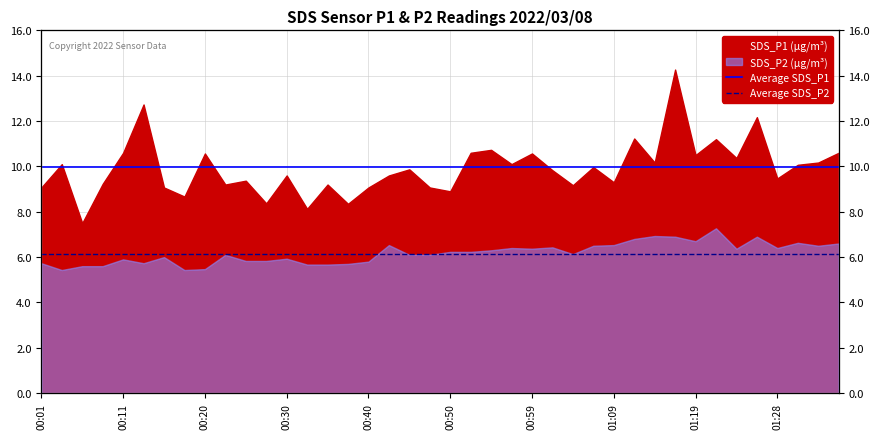

What is the highest value of the Average SDS_P1 (9.98) series?

10.0